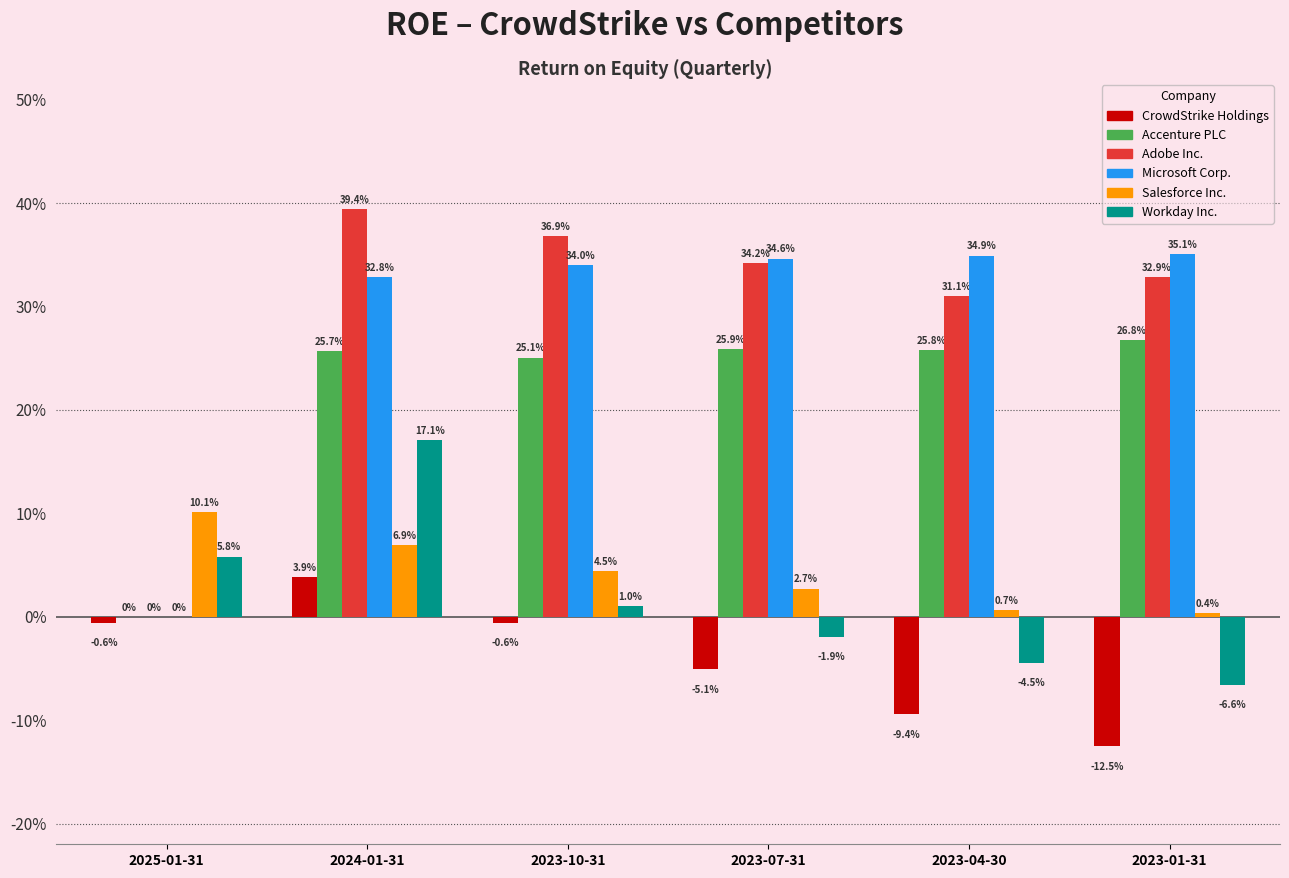

Between 2024-01-31 and 2023-10-31, which is larger?

2024-01-31